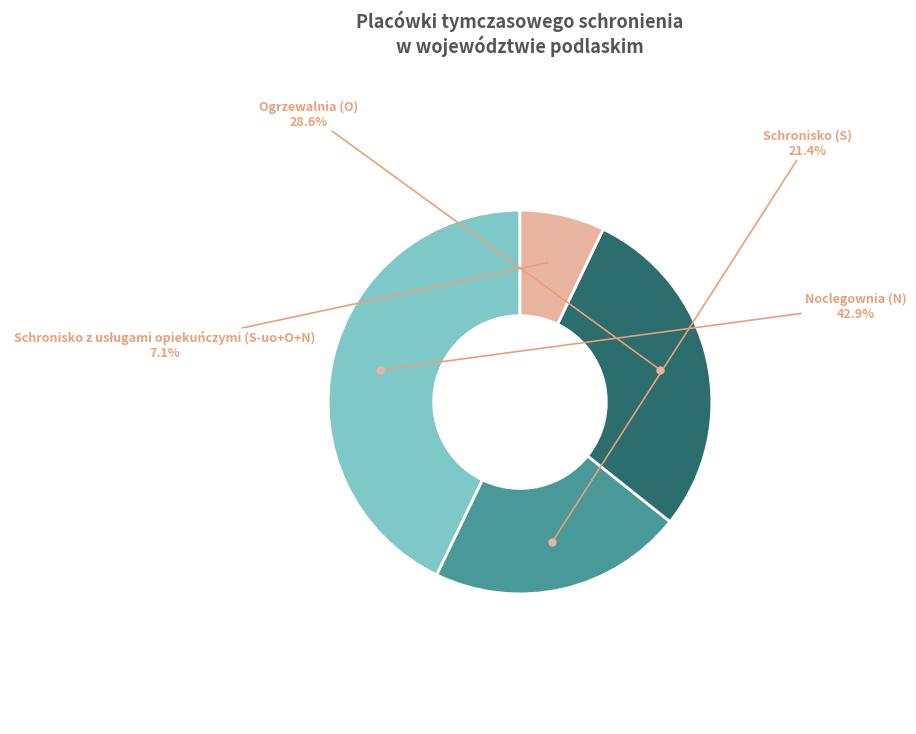

Which category has the biggest portion of the pie?

Noclegownia (N)